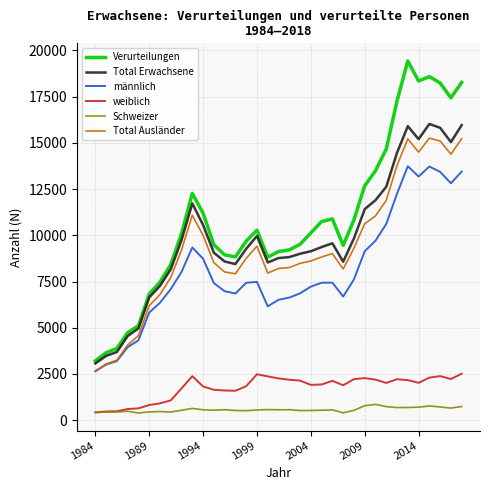

True or false: Verurteilungen and Total Ausländer cross at least once.

False